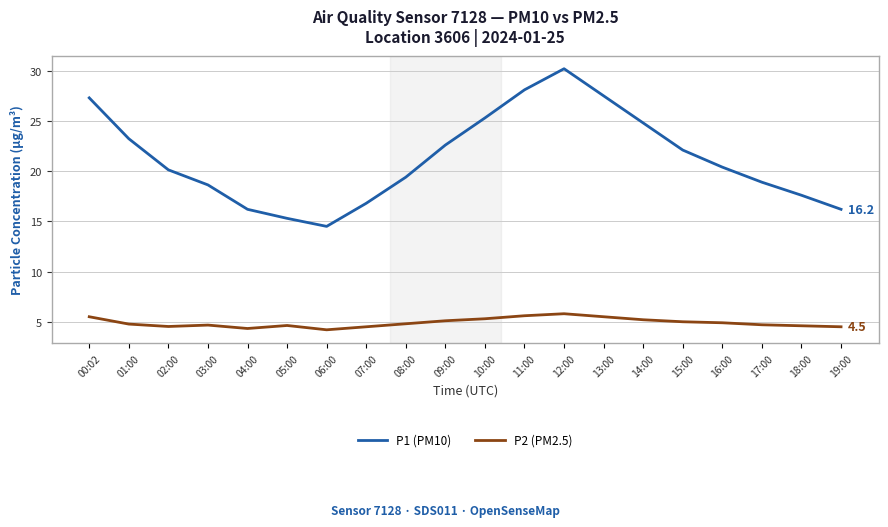

What is the difference between the highest and lowest values at 14:00?

19.6